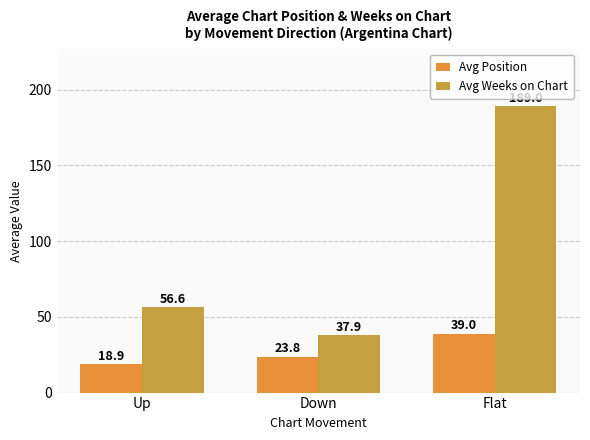

Are the bars horizontal?

No